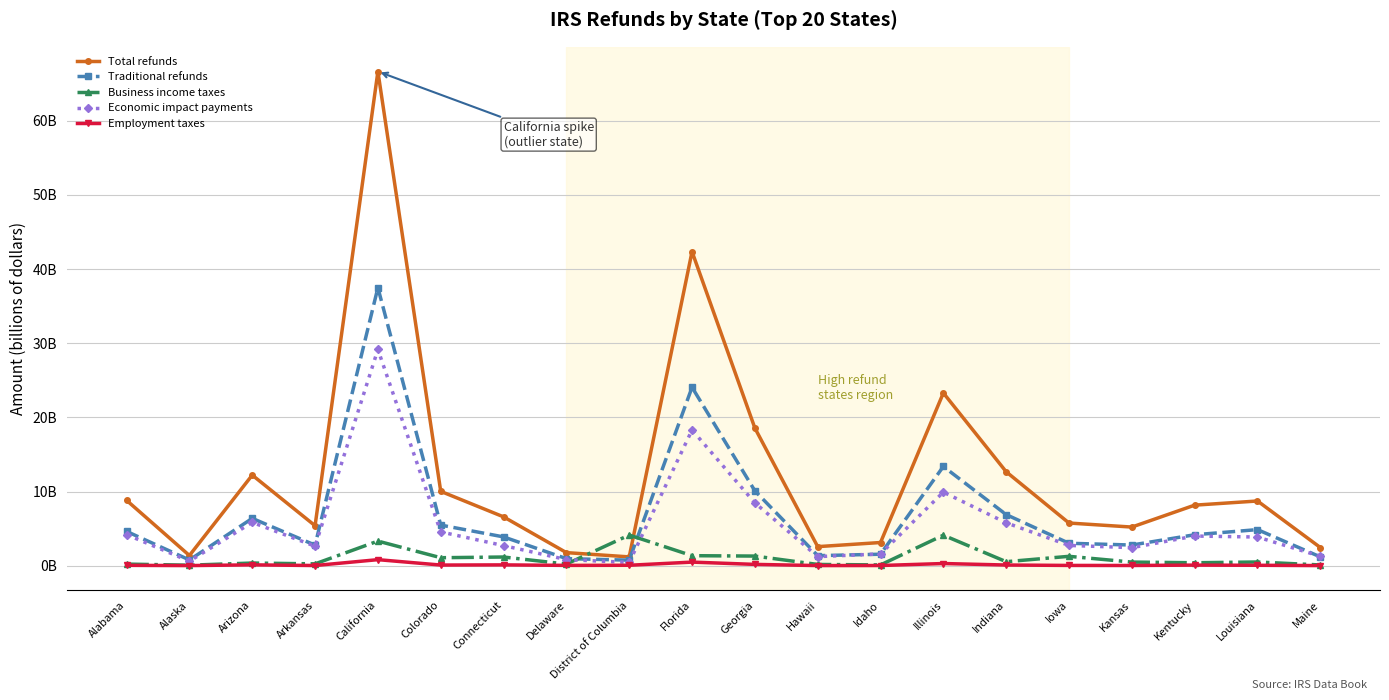

Which series changed the most between California and Colorado?

Total refunds